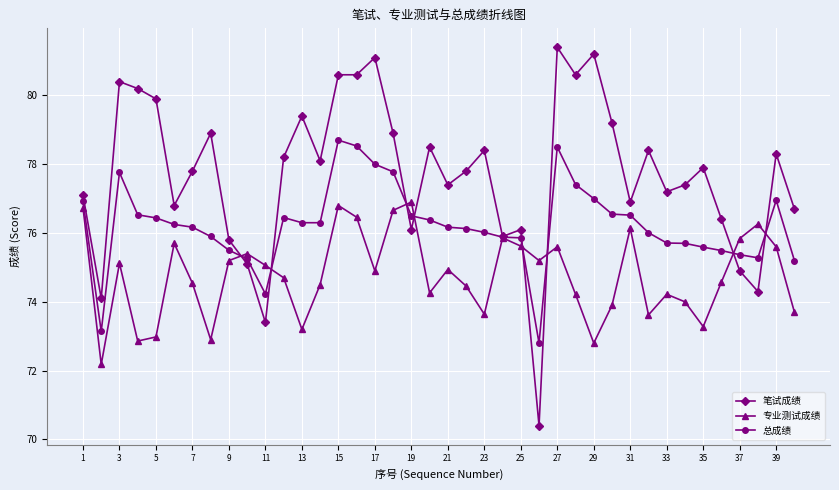

Rank the series by their average value, from lowest to highest.

专业测试成绩, 总成绩, 笔试成绩